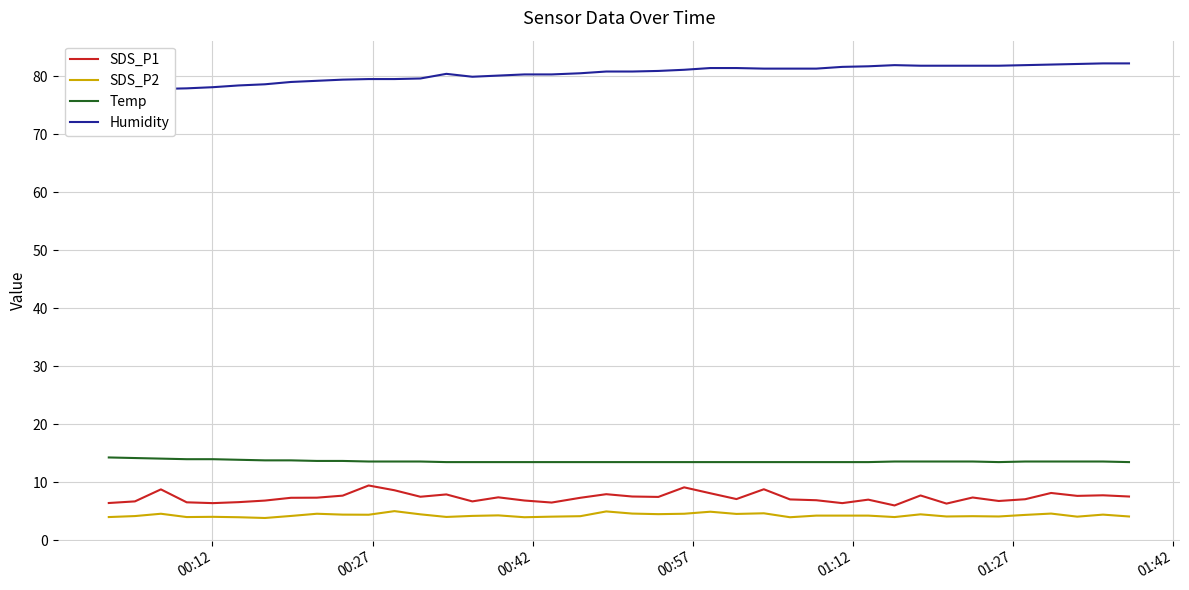

Does the chart have visible grid lines?

Yes